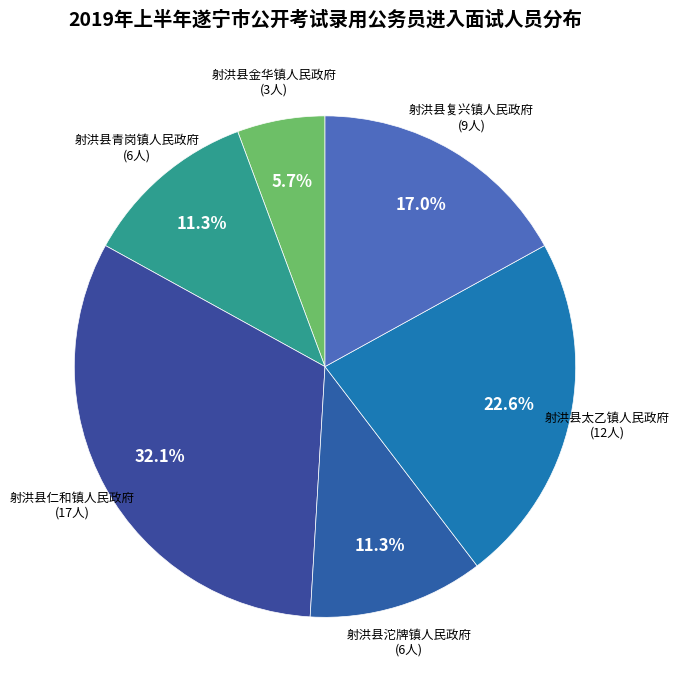

True or false: 射洪县沱牌镇人民政府 accounts for 2% of the total.

False